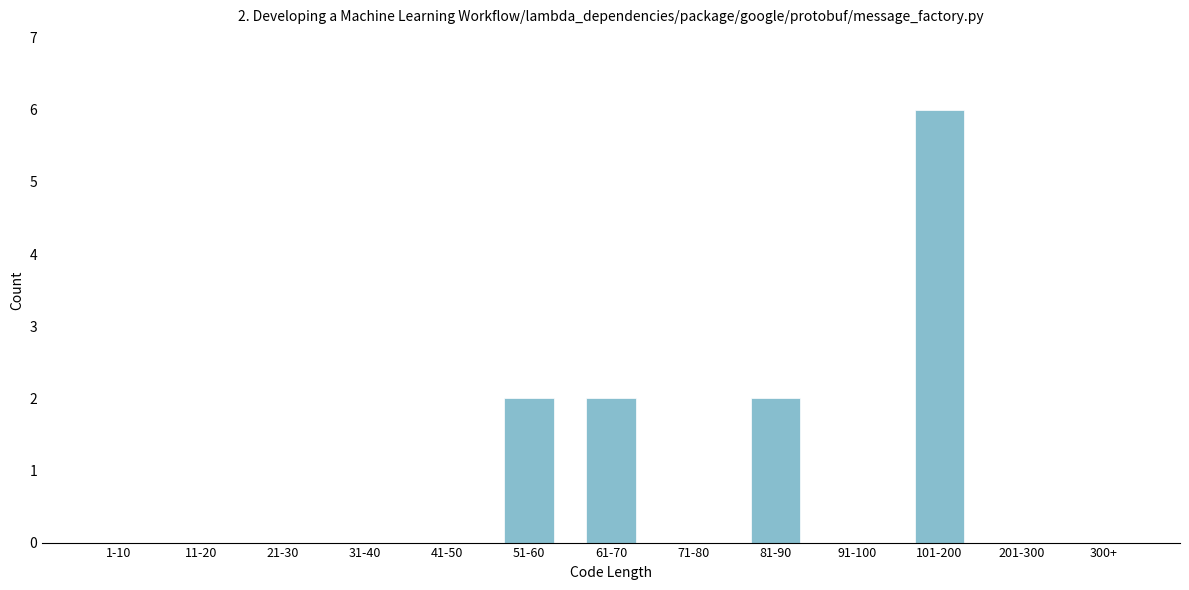

Reading left to right, extract all data points from this chart.

1-10=0	11-20=0	21-30=0	31-40=0	41-50=0	51-60=2	61-70=2	71-80=0	81-90=2	91-100=0	101-200=6	201-300=0	300+=0